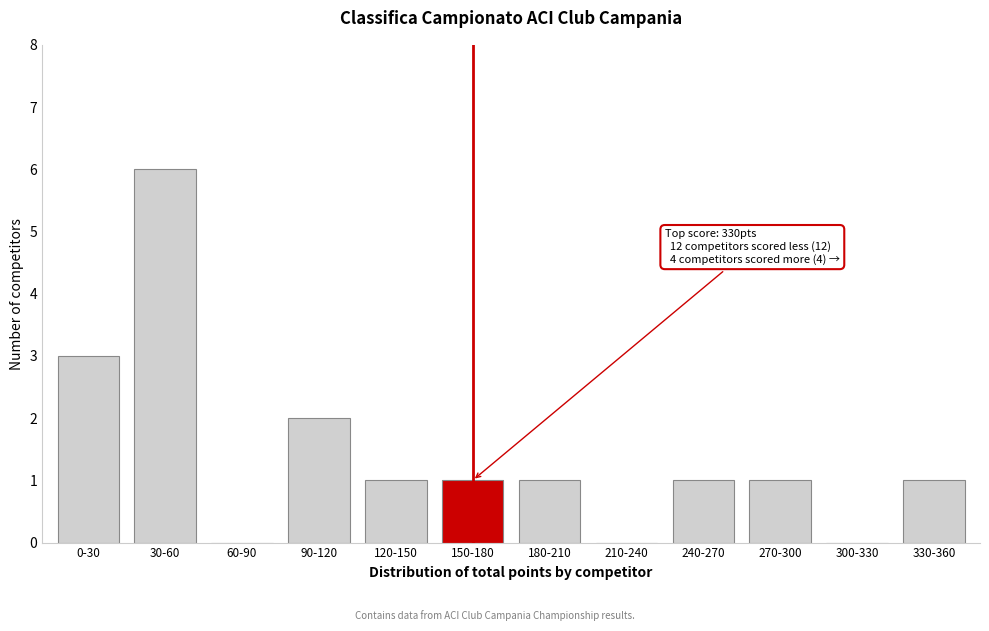

Reading left to right, extract all data points from this chart.

0-30=3	30-60=6	60-90=0	90-120=2	120-150=1	150-180=1	180-210=1	210-240=0	240-270=1	270-300=1	300-330=0	330-360=1